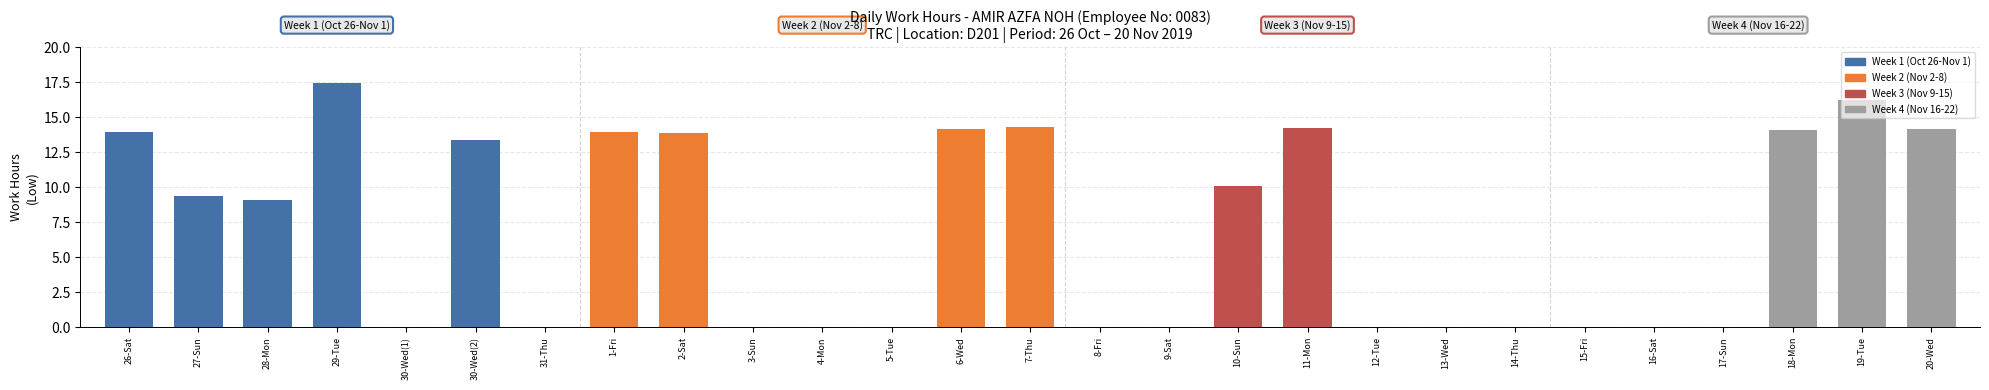

True or false: the data shows 0.0 at 31-Thu.

True